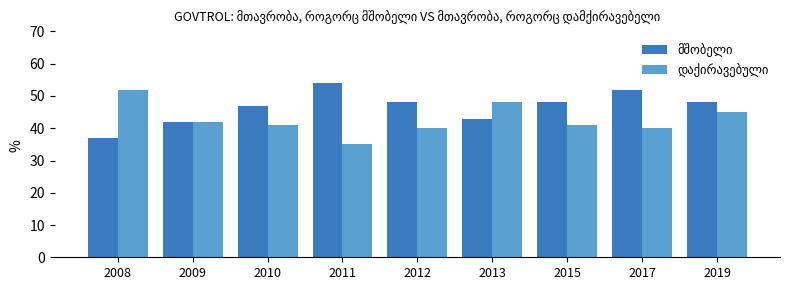

What is the spread (max minus min) of values at 2008?

15